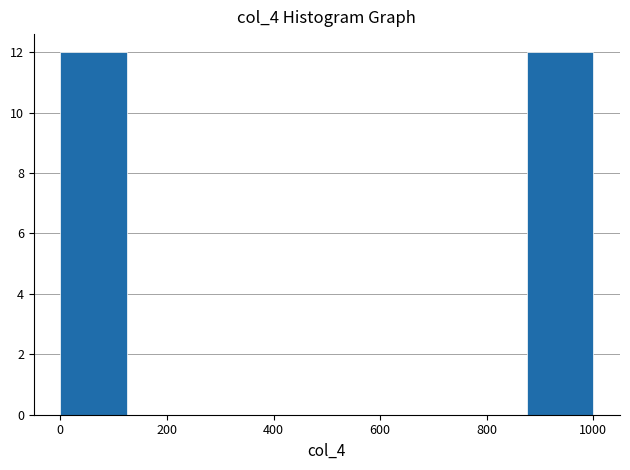

Reading left to right, transcribe this chart: for each bar, give the range it covers on the x-axis and its height. Neither the bar edges nor the heights are printed on the chart, so give them approximately, as read against the axes.

0 to 125: 12
125 to 250: 0
250 to 375: 0
375 to 500: 0
500 to 625: 0
625 to 750: 0
750 to 875: 0
875 to 1000: 12